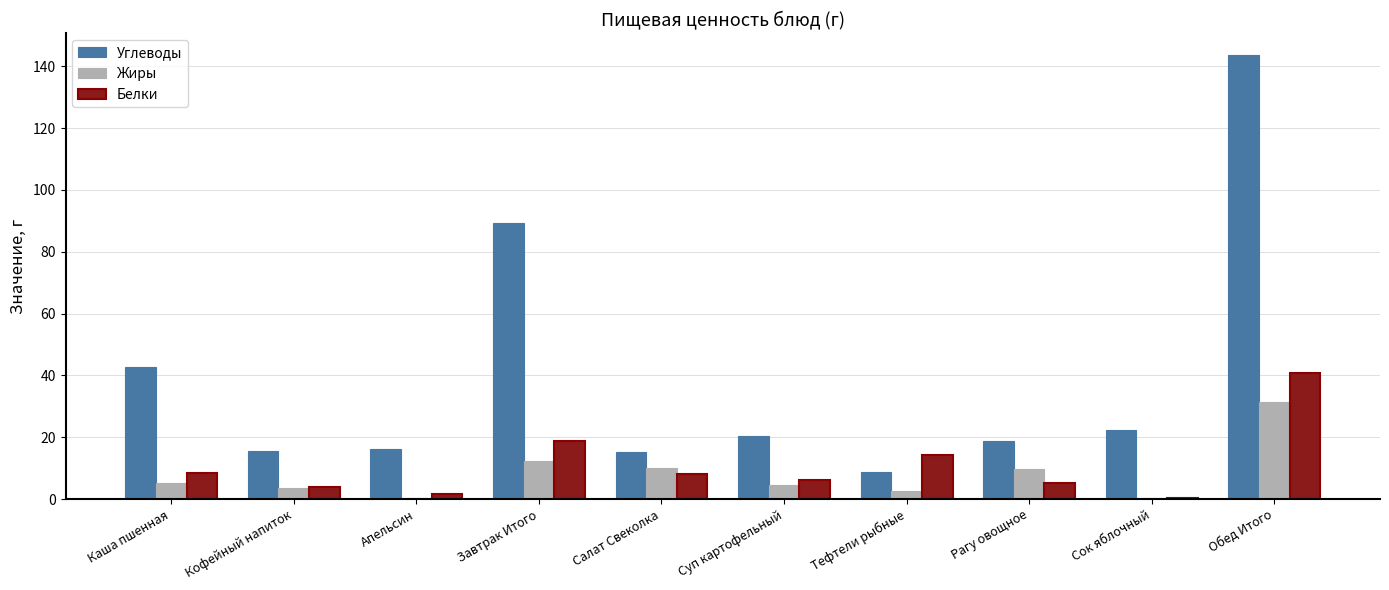

At which label is Углеводы closest to 76?

Завтрак Итого